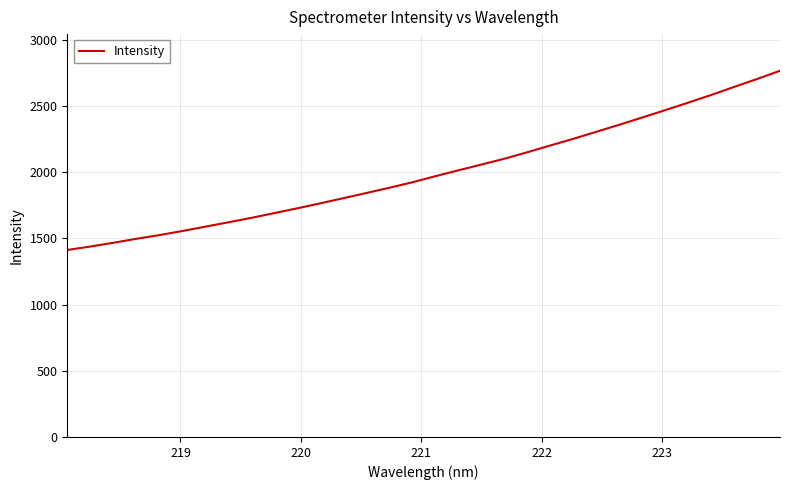

What is the greatest value displayed?

2765.6